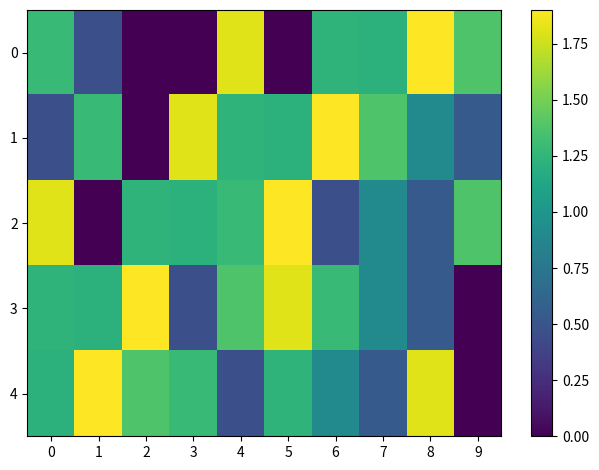

At which category is the sum across all series the highest?

5